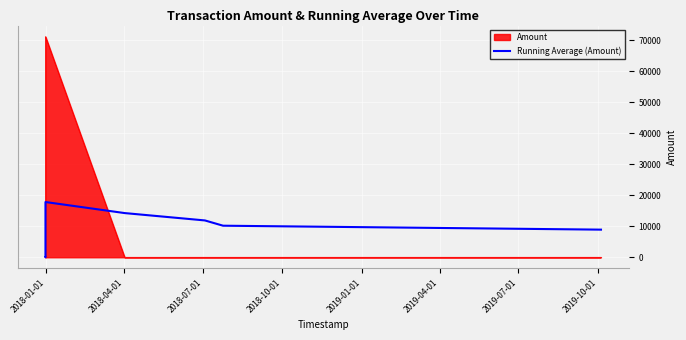

Which series has the largest range (max minus min)?

Amount